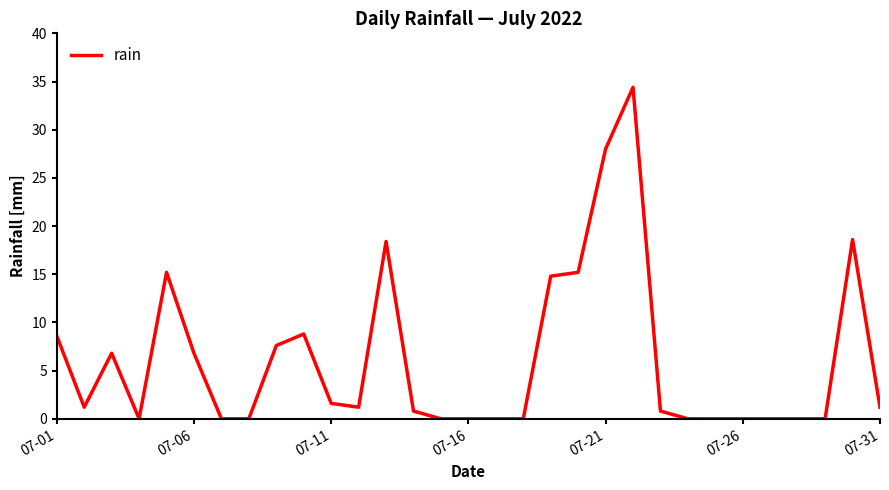

How many lines are shown in the chart?

1